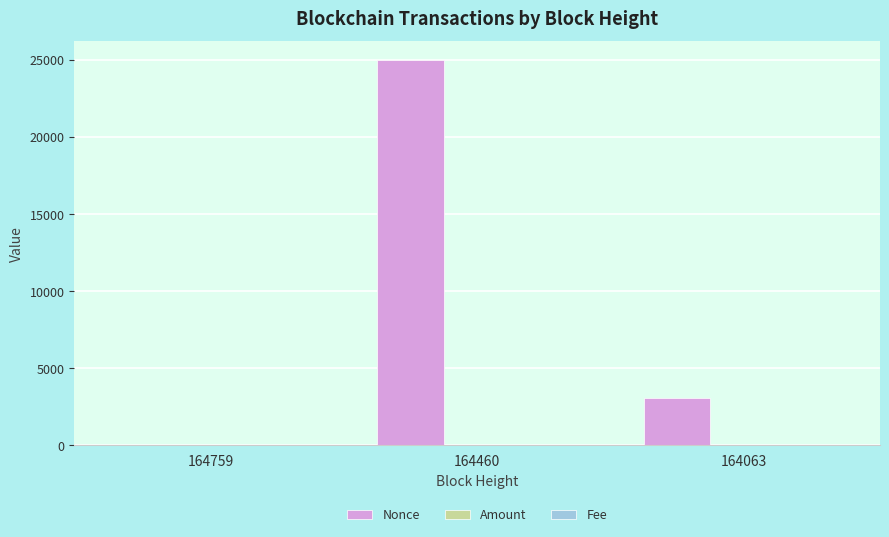

At which category is the sum across all series the highest?

164460